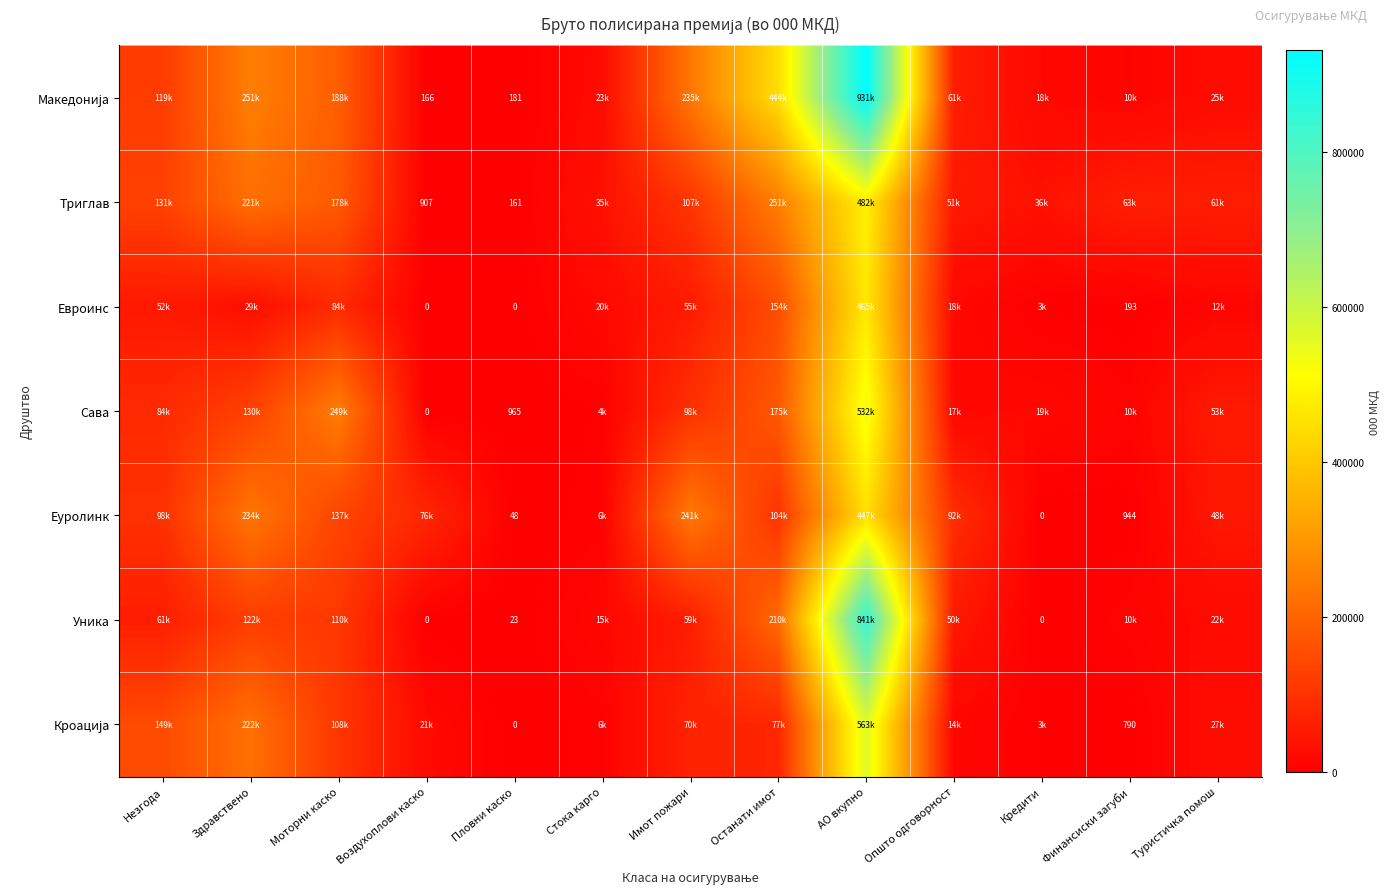

Rank the categories by Еуролинк value from lowest to highest.

Кредити, Пловни каско, Финансиски загуби, Стока карго, Туристичка помош, Воздухоплови каско, Општо одговорност, Незгода, Останати имот, Моторни каско, Здравствено, Имот пожари, АО вкупно